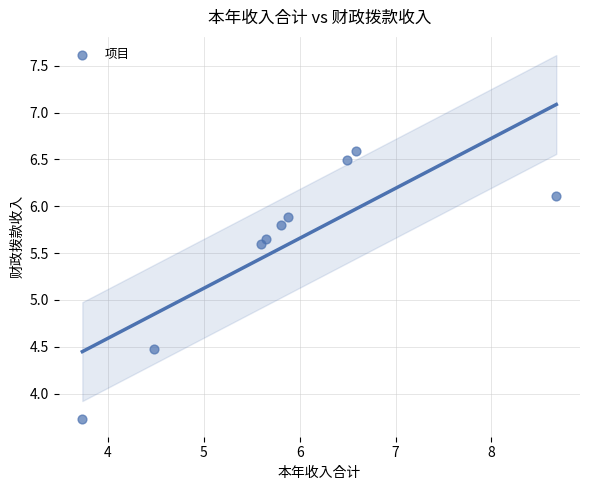

What Y value in the scatter plot is closest to 5?

4.5